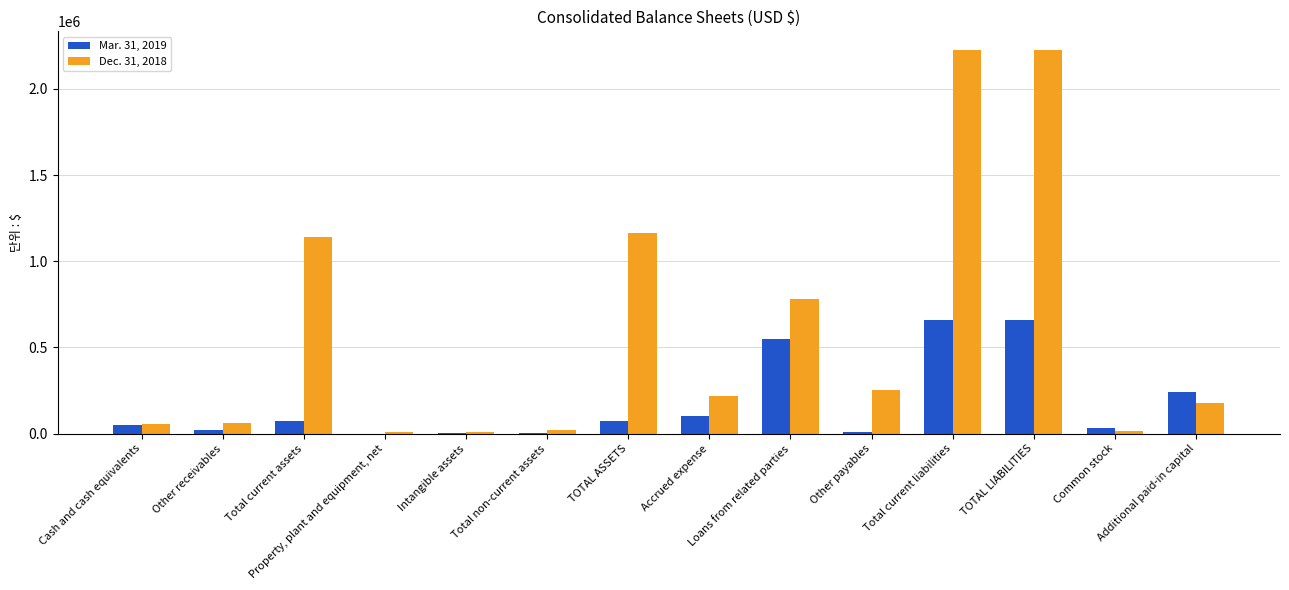

Is it true that Dec. 31, 2018 equals 57363 at Cash and cash equivalents?

True